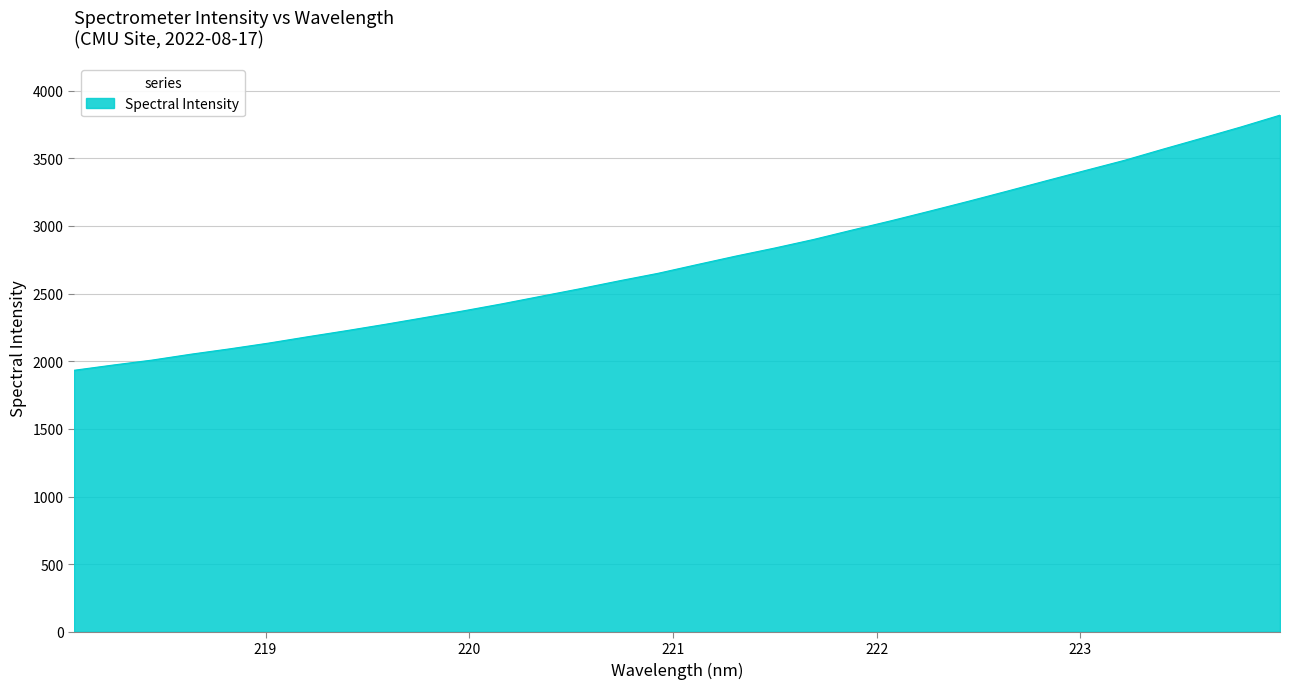

What is the difference between the maximum and minimum values?

1885.9